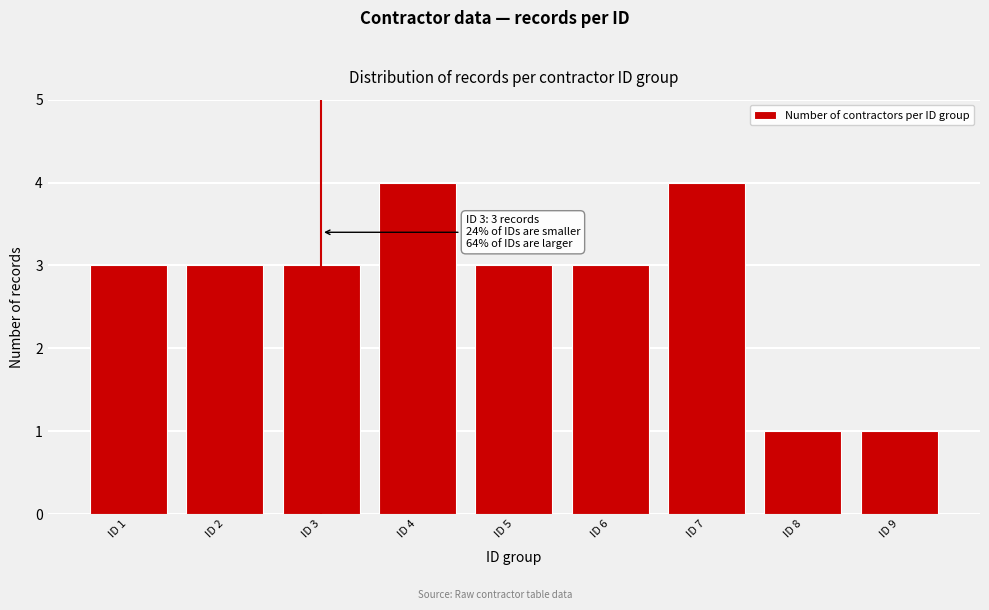

Reading left to right, list all the values displayed in this chart.

3	3	3	4	3	3	4	1	1